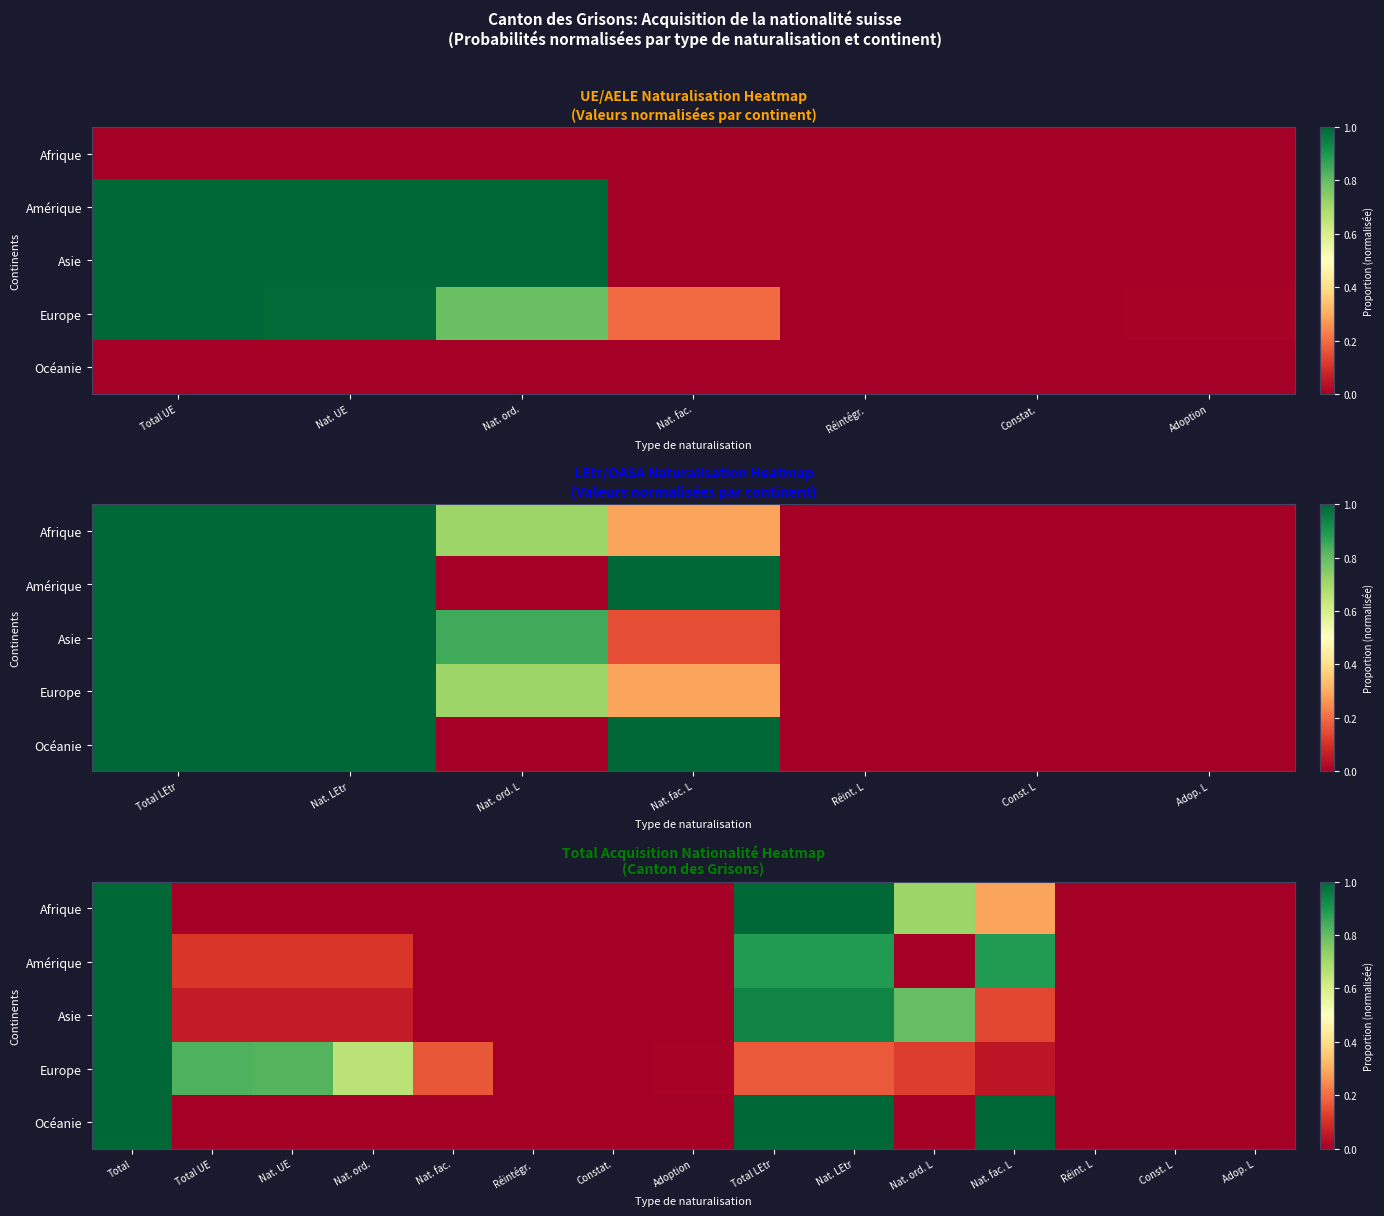

How many data points in Afrique are above 0?

5